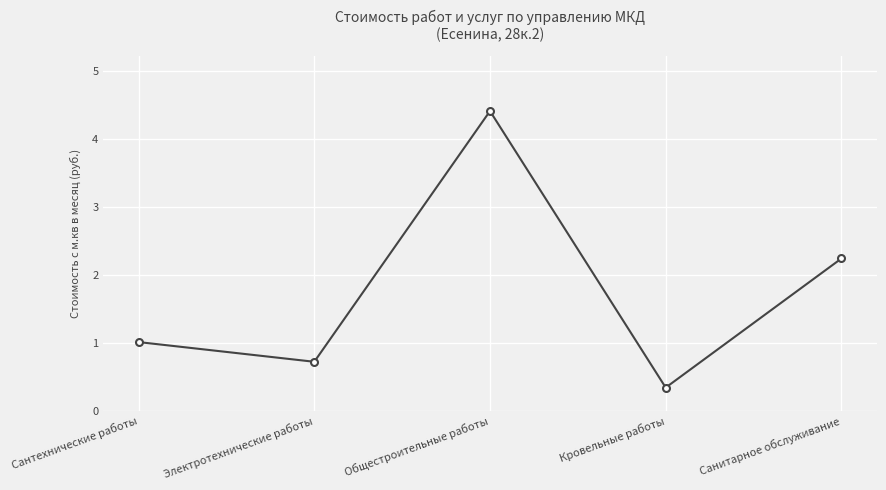

What is the change in value from Сантехнические работы to Кровельные работы?

-0.7